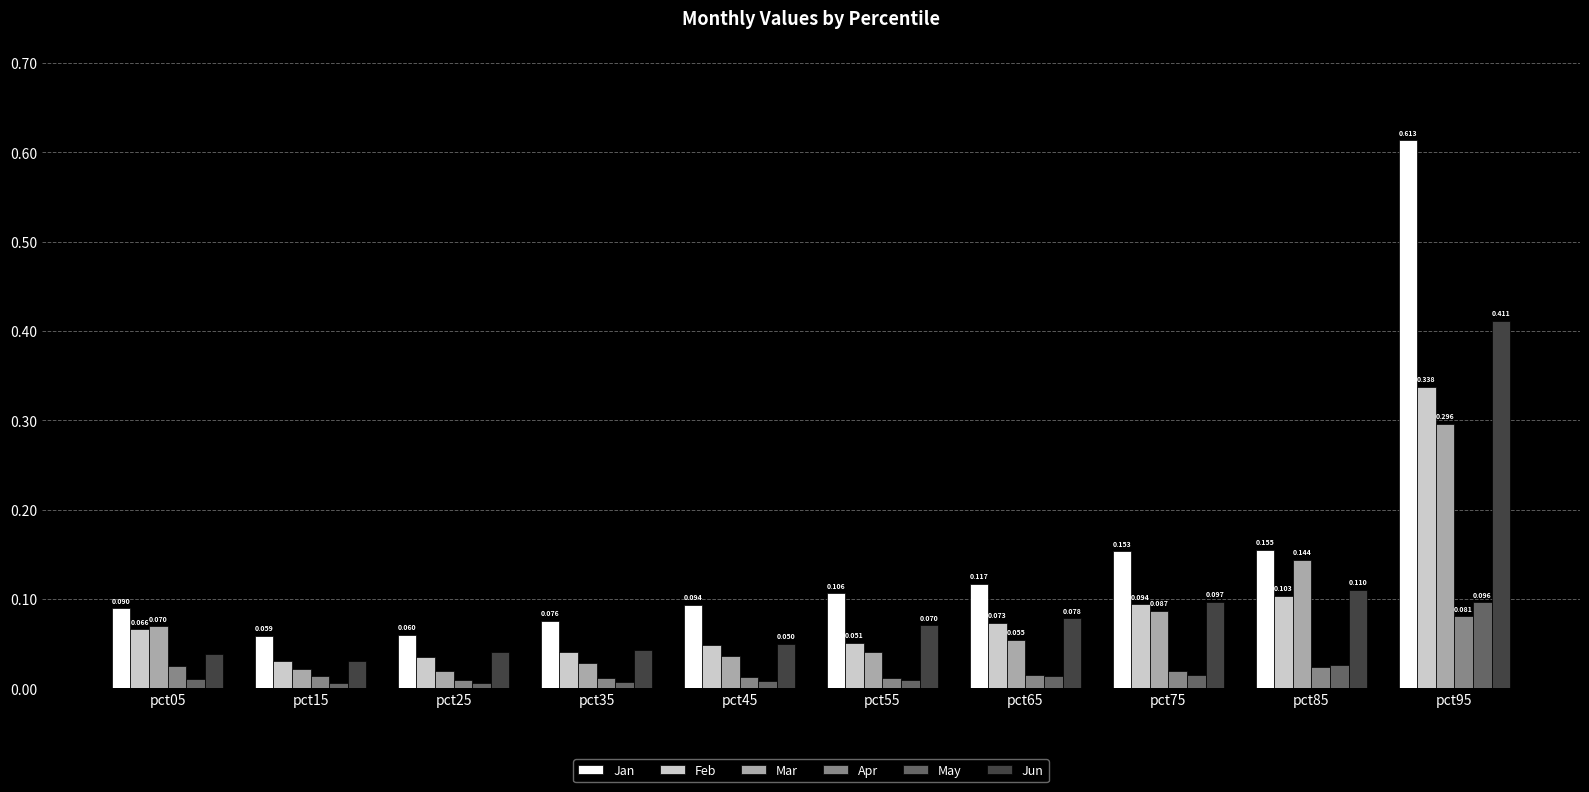

Between pct65 and pct85, which series saw the biggest shift?

Mar